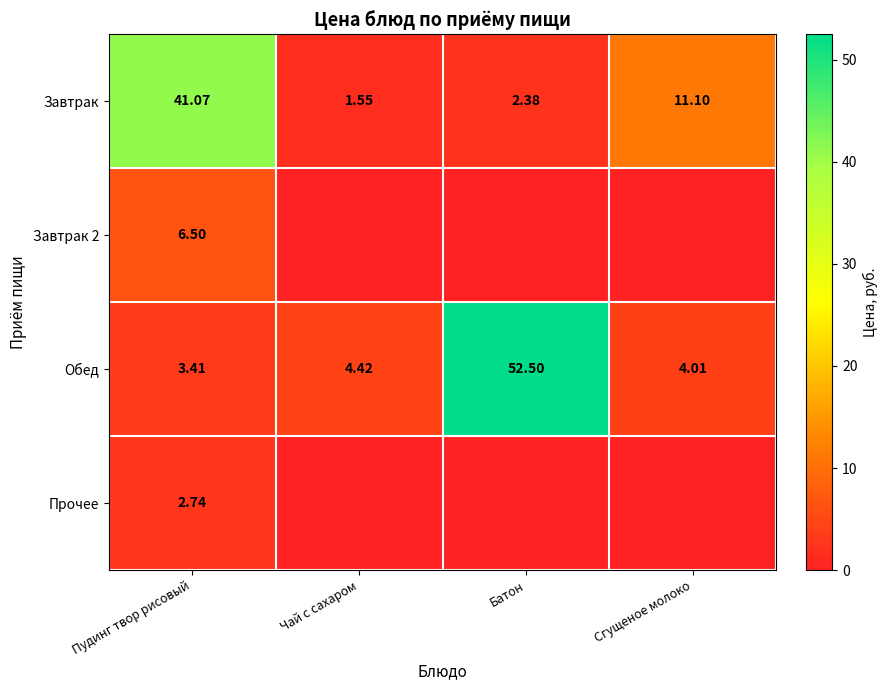

At which label does Завтрак reach its minimum?

Чай с сахаром